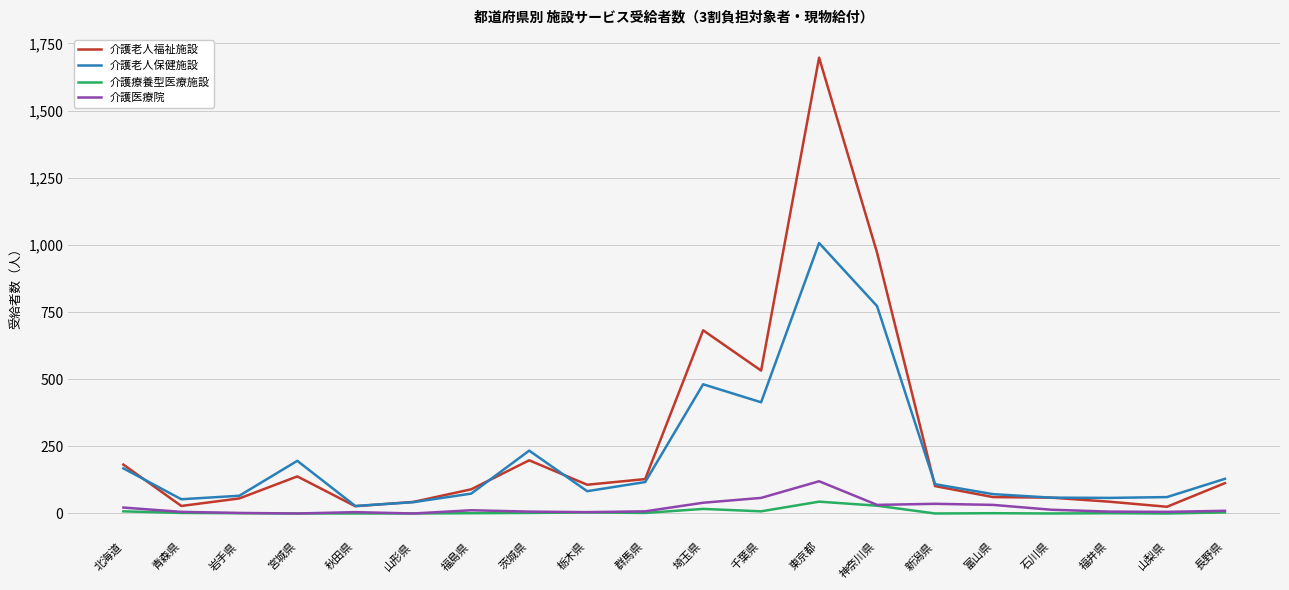

The 介護老人福祉施設 series shows 61 at 富山県. True or false?

True